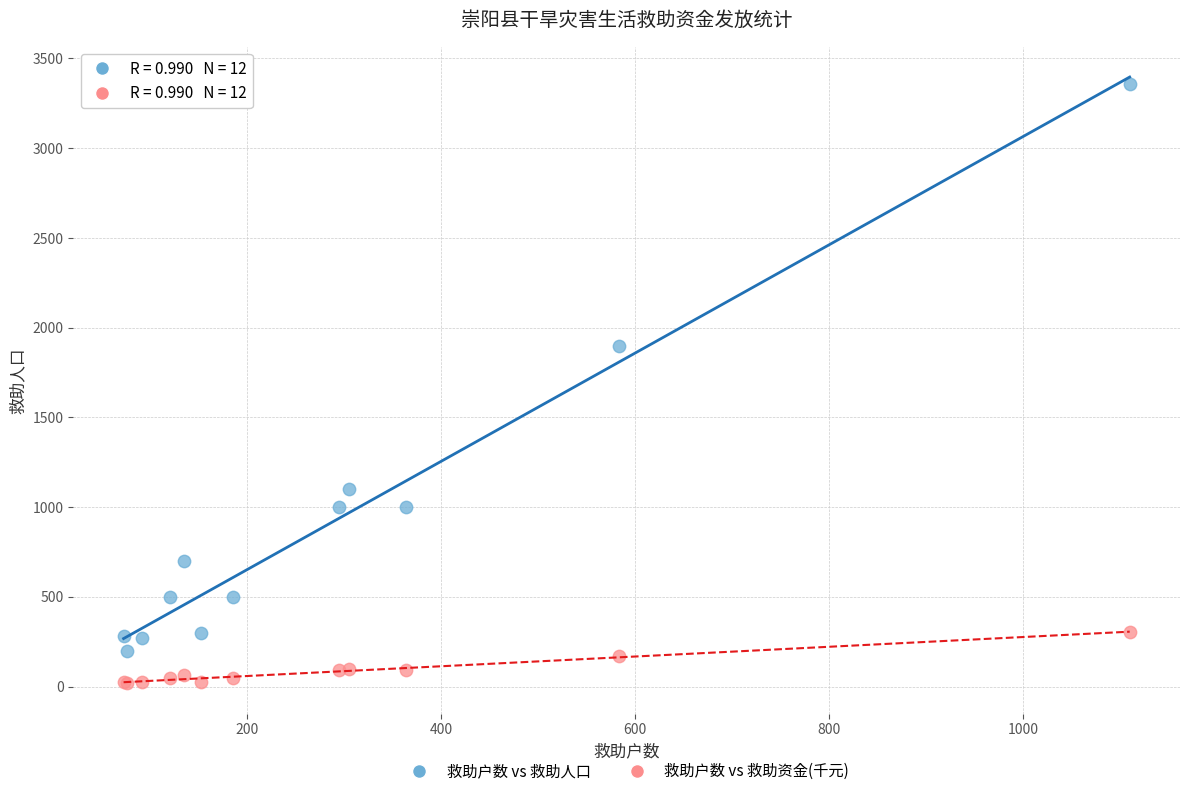

Across all series, what Y value is closest to 1689?

1900.0